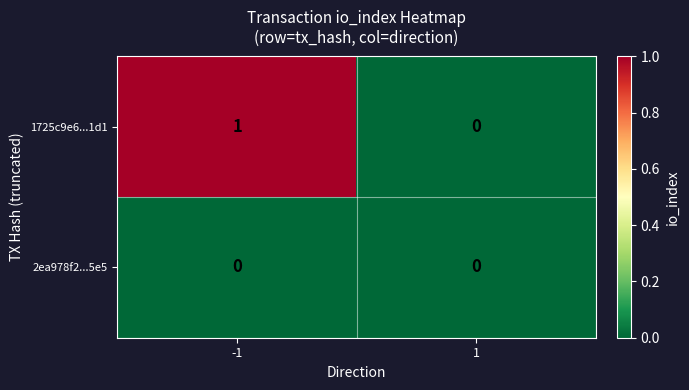

Reading left to right, extract all data points from this chart.

1725c9e6...1d1: 1	0
2ea978f2...5e5: 0	0